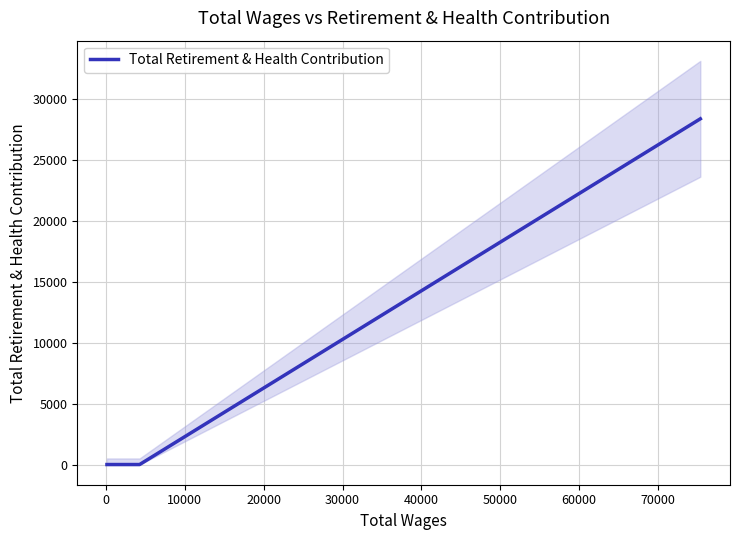

How many lines are shown in the chart?

1